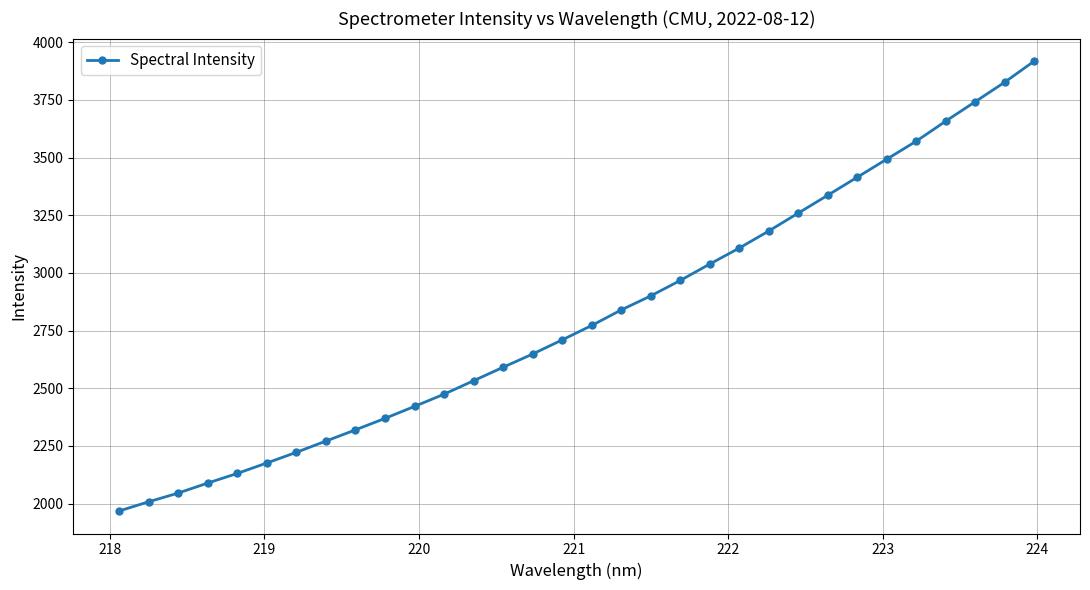

What is the smallest value displayed?

1967.7